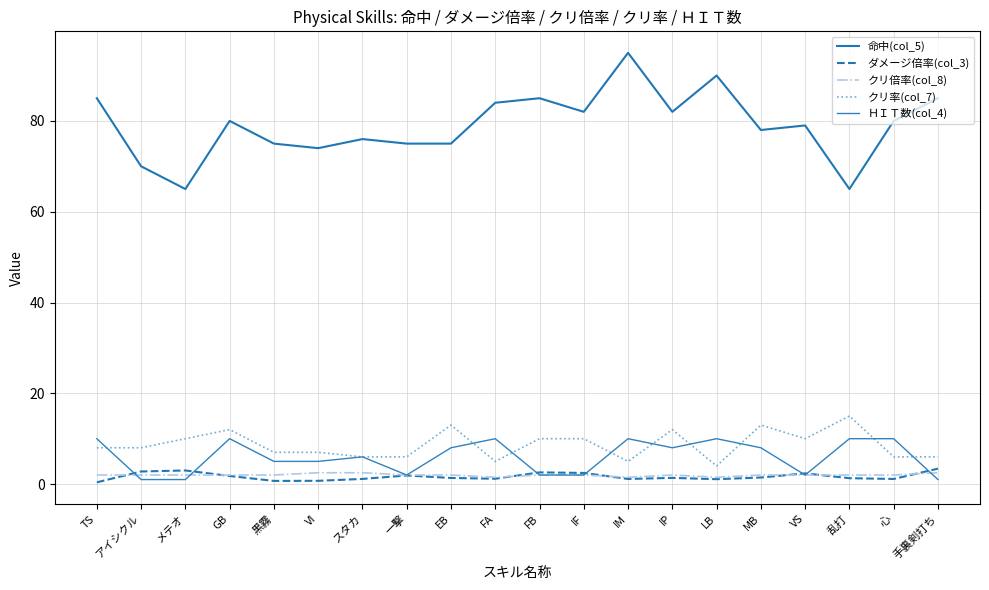

At how many categories does at least one series exceed 68?

18